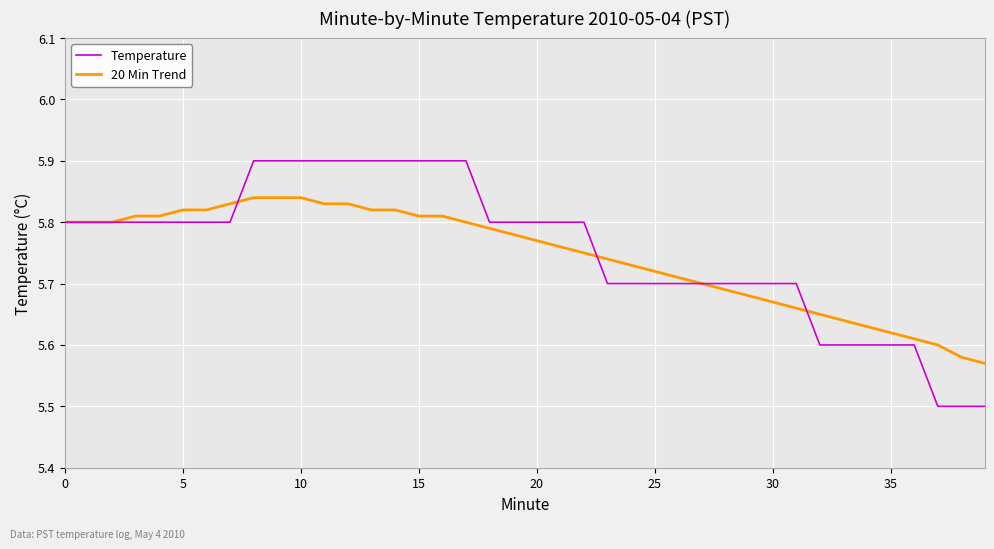

True or false: Temperature and 20 Min Trend intersect in this chart.

True